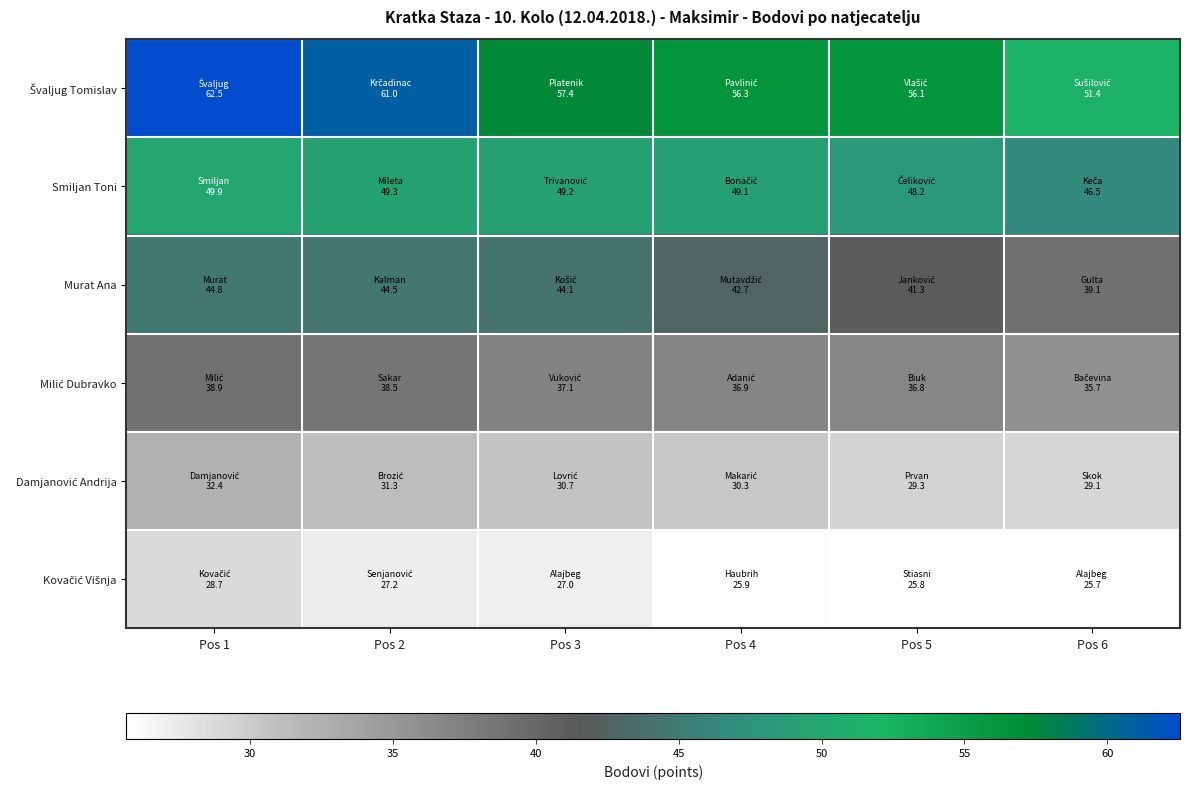

How many categories are shown in the chart?

6